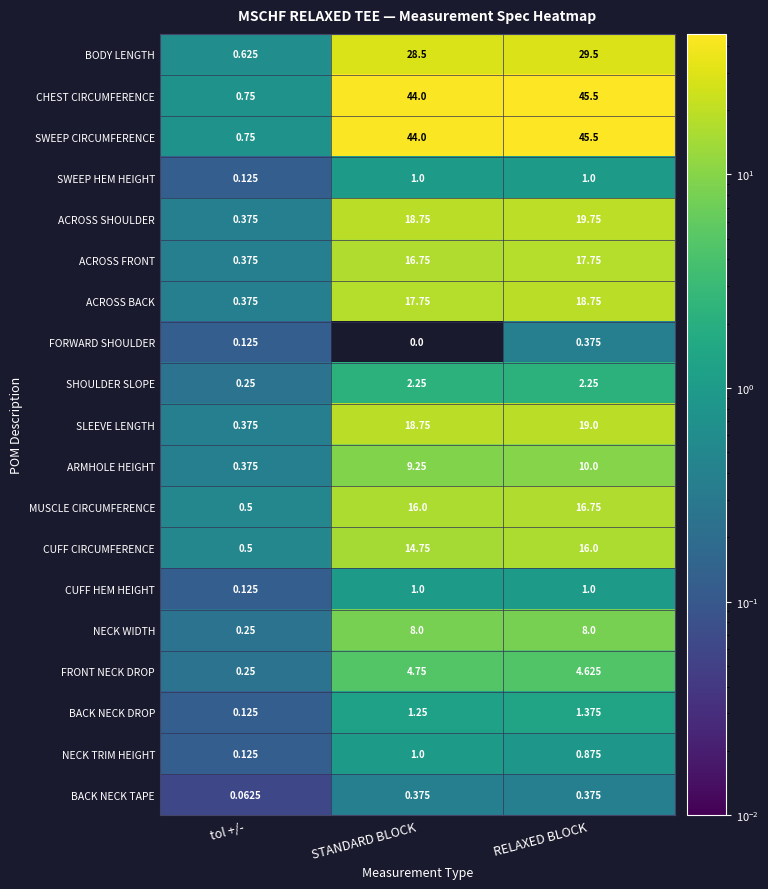

At which label is ARMHOLE HEIGHT closest to 5?

STANDARD BLOCK